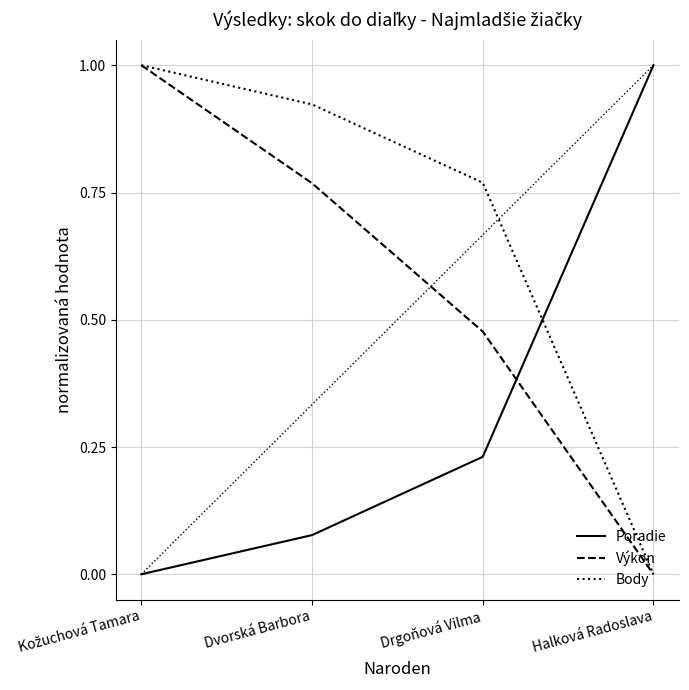

True or false: Poradie has a value of 0.2 at Halková Radoslava.

False